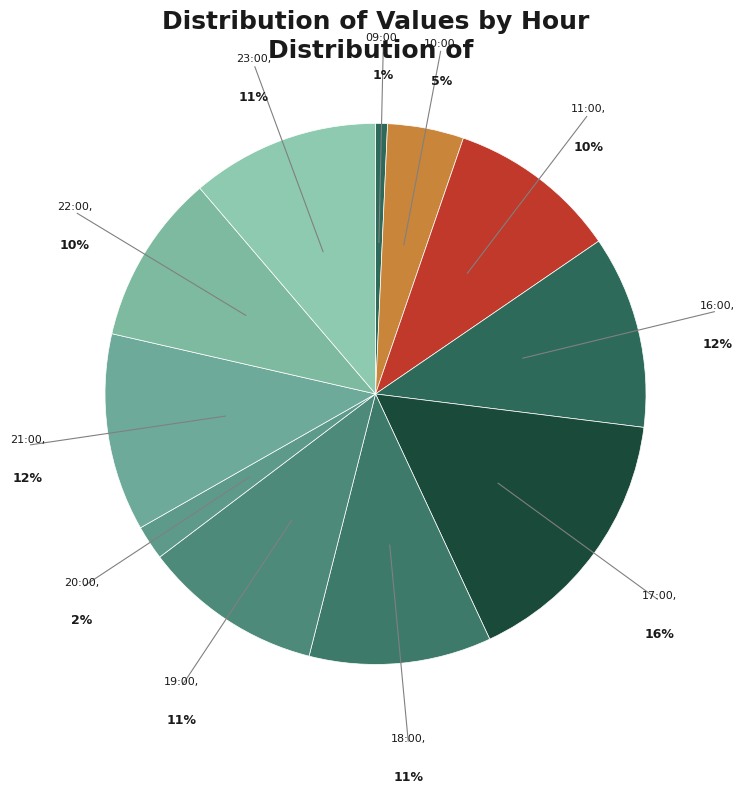

Approximately how many times larger is the value at 17:00 compared to 19:00?

1.5